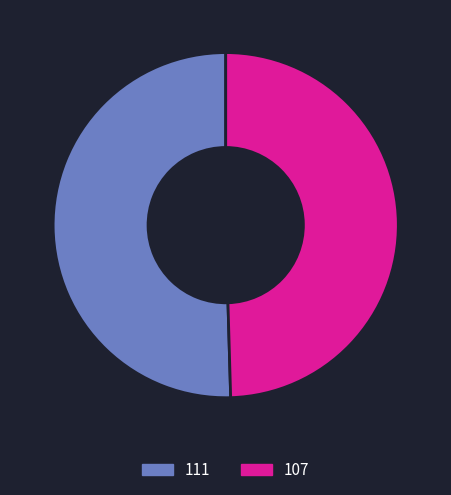

Rank the categories by value from highest to lowest.

111, 107